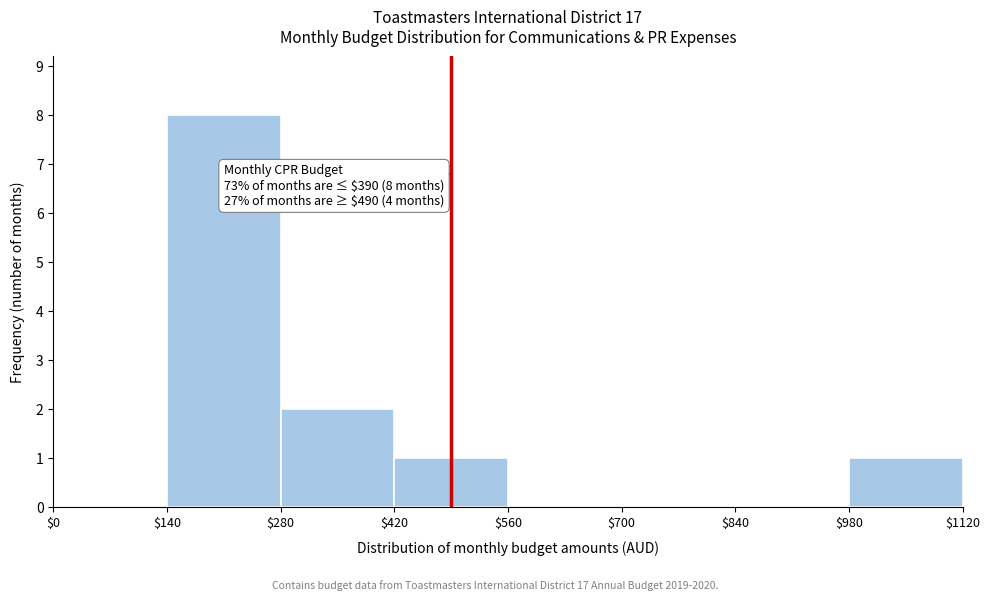

Which range on the x-axis has the tallest bar?

$140 to $280